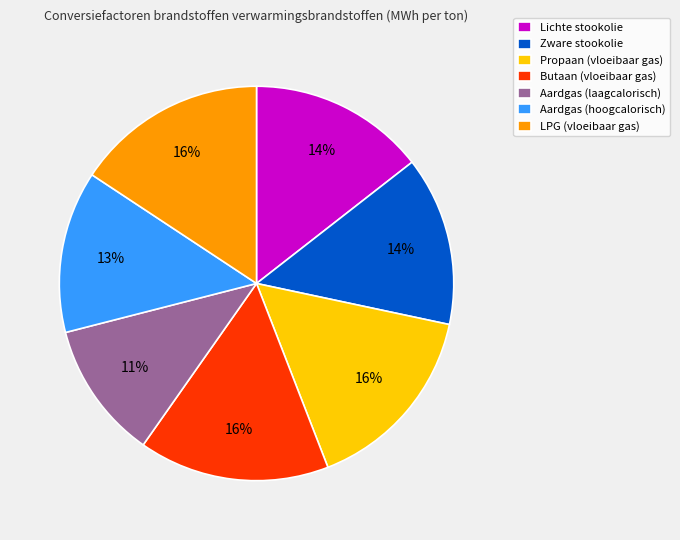

Is the sum of Lichte stookolie and Aardgas (hoogcalorisch) greater than half?

No